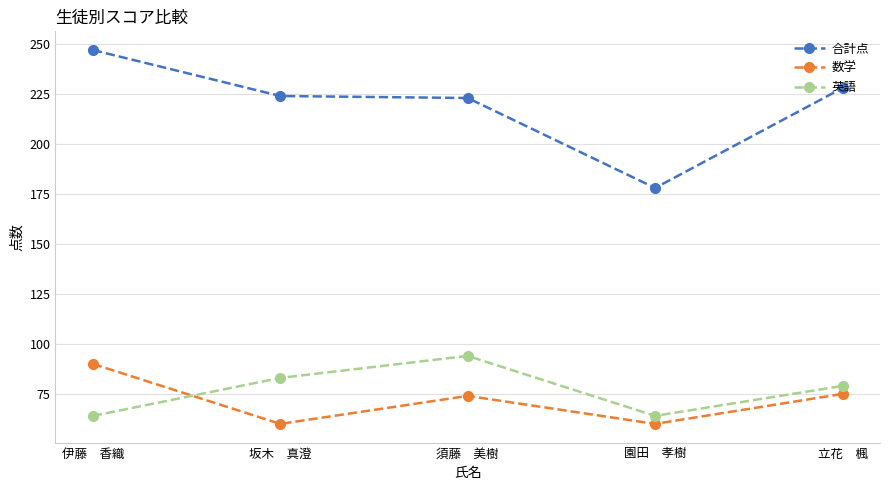

What is the sum of the 英語 values at 立花　楓 and 須藤　美樹?

173